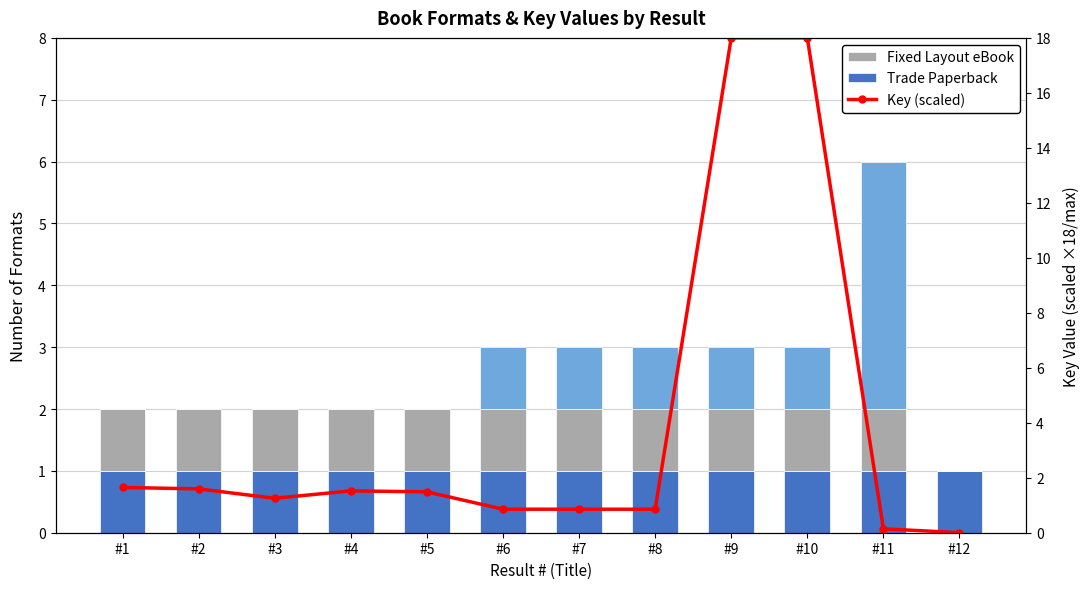

Does the chart contain any negative values?

No